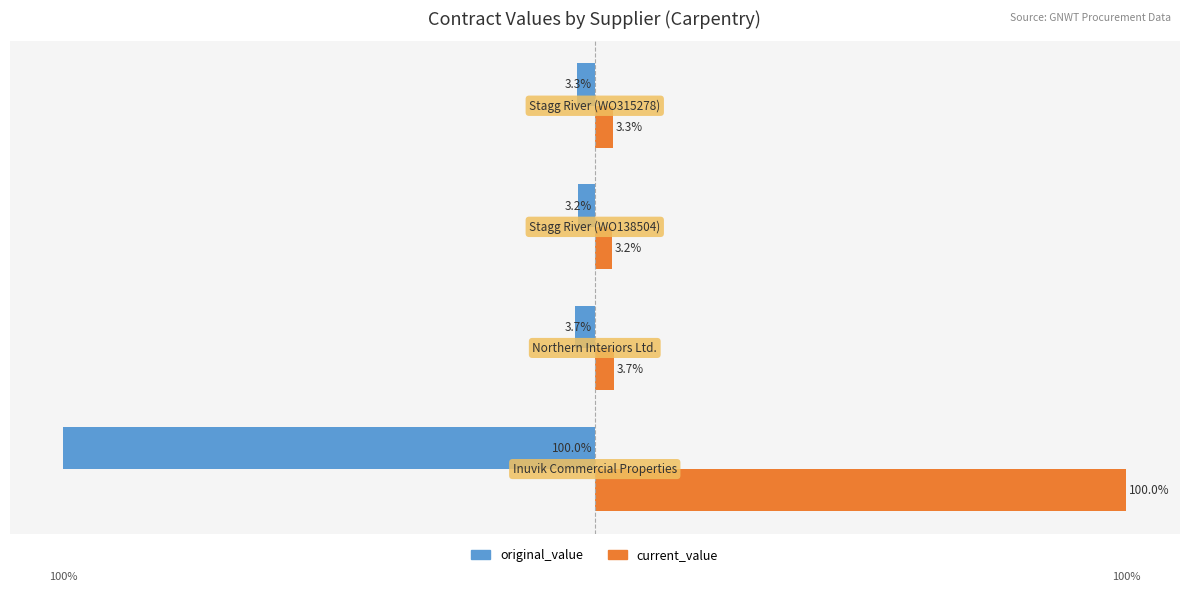

Rank the series by their maximum value, from lowest to highest.

original_value, current_value